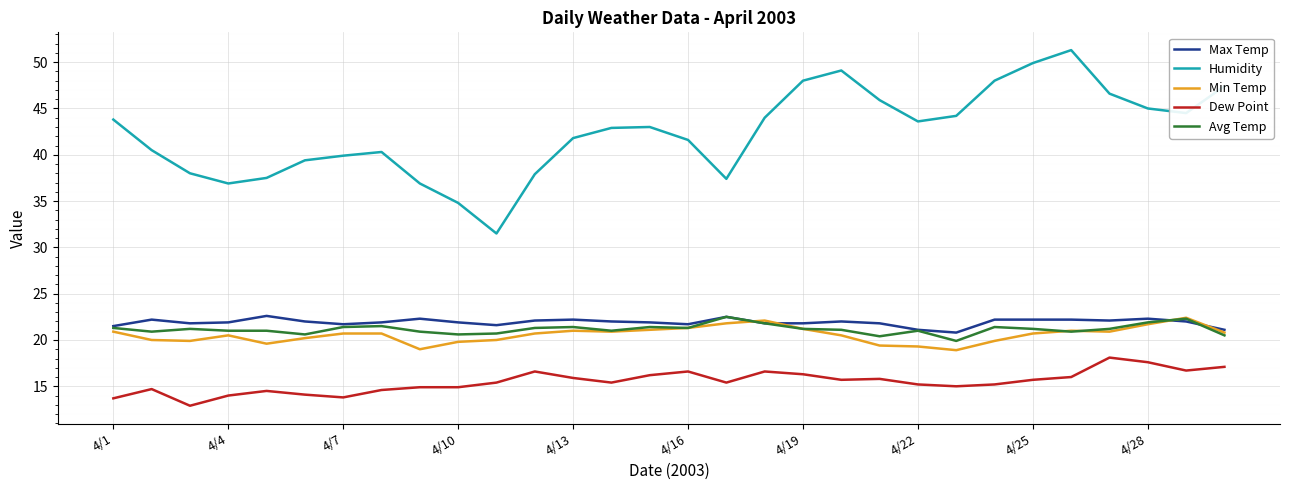

Which series has the widest spread of values?

Humidity